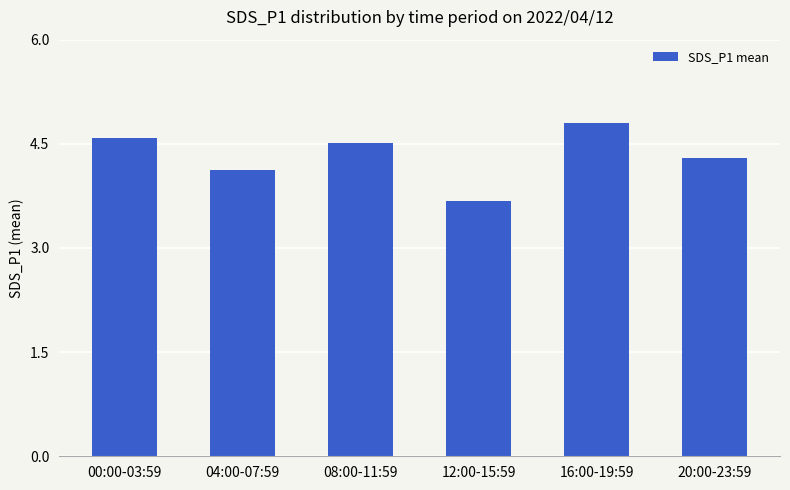

Reading left to right, transcribe all the data shown in this chart.

00:00-03:59=4.6	04:00-07:59=4.1	08:00-11:59=4.5	12:00-15:59=3.7	16:00-19:59=4.8	20:00-23:59=4.3